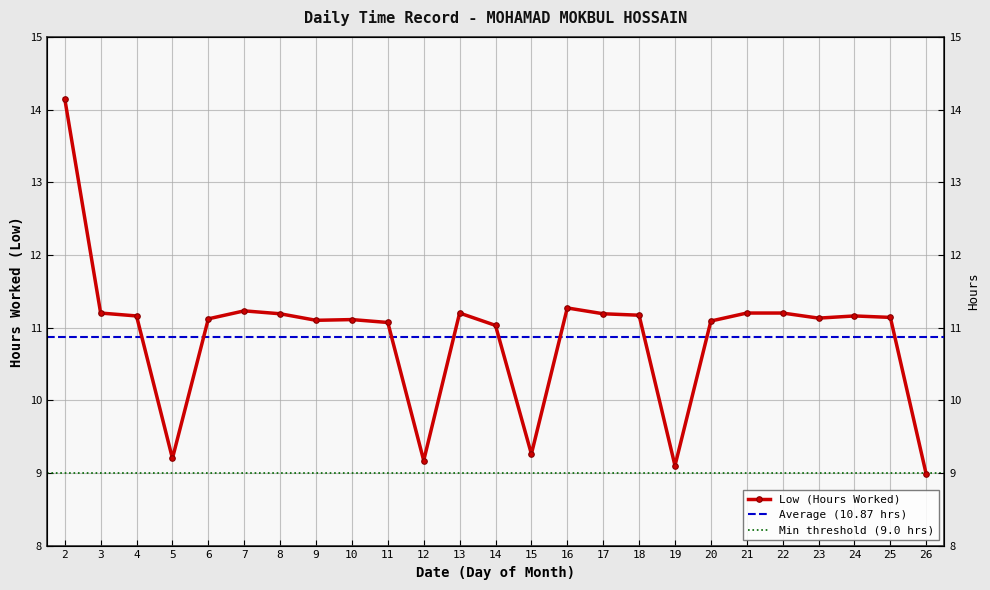

Rank the categories by value from lowest to highest.

26, 19, 12, 5, 15, 14, 11, 20, 9, 10, 6, 23, 25, 4, 24, 18, 8, 17, 3, 13, 21, 22, 7, 16, 2